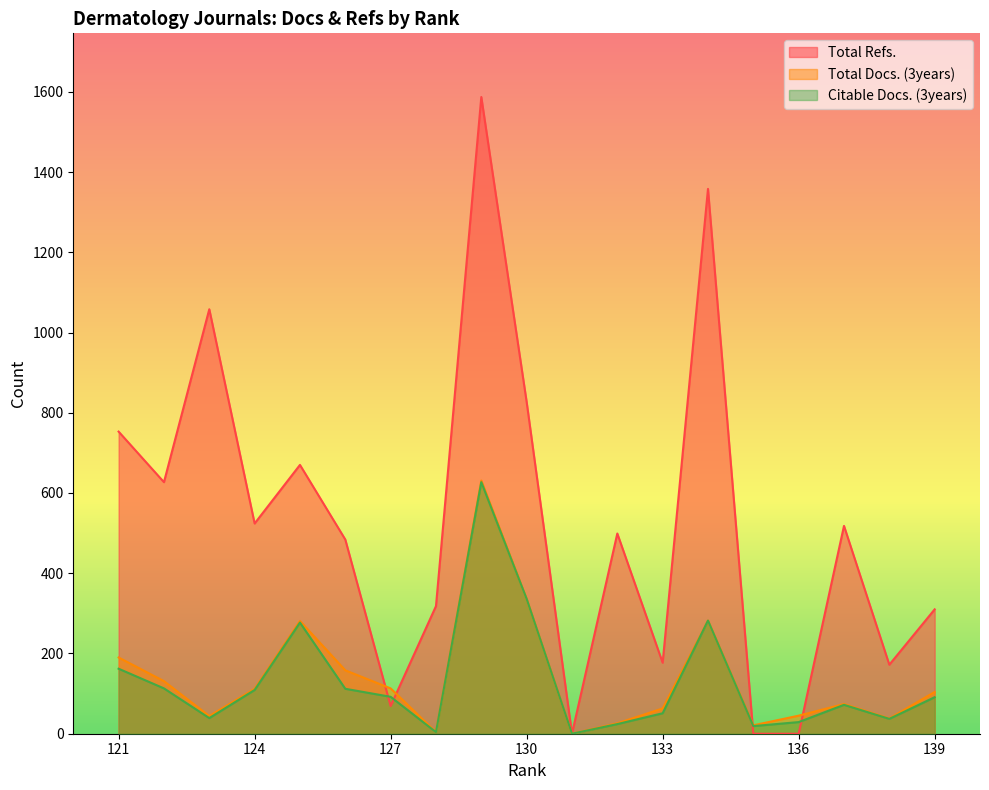

Which series ends up on top after the final intersection of Total Refs. and Citable Docs. (3years)?

Total Refs.